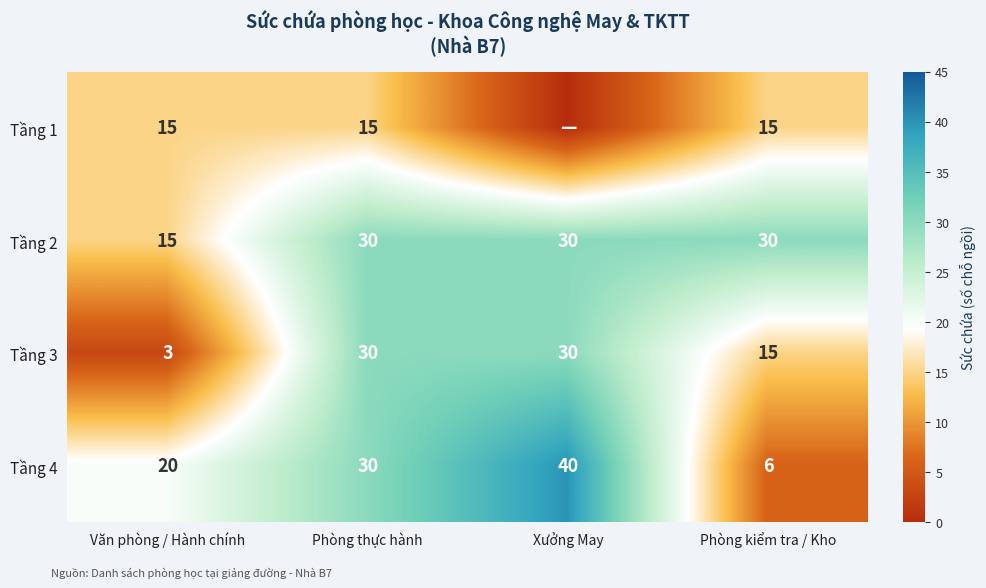

What is the sum of all Tầng 2 values?

105